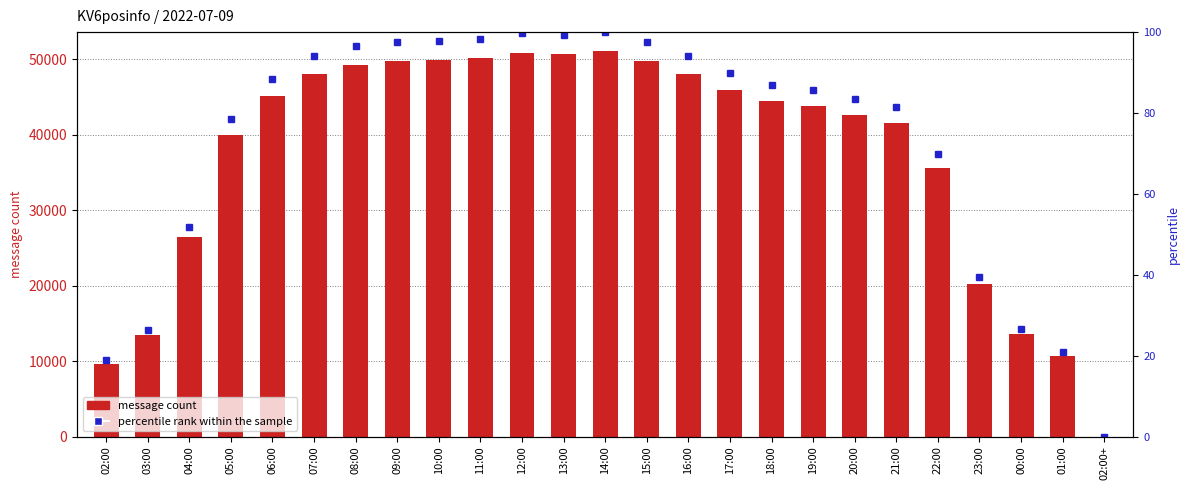

Reading right to left, transcribe all the data shown in this chart.

message count: 2.0	10675.0	13639.0	20167.0	35643.0	41570.0	42607.0	43768.0	44438.0	45933.0	48060.0	49788.0	51076.0	50673.0	50925.0	50216.0	49961.0	49815.0	49327.0	48082.0	45199.0	40036.0	26515.0	13413.0	9665.0
percentile rank within the sample: 0.0	20.9	26.7	39.5	69.8	81.4	83.4	85.7	87.0	89.9	94.1	97.5	100.0	99.2	99.7	98.3	97.8	97.5	96.6	94.1	88.5	78.4	51.9	26.3	18.9